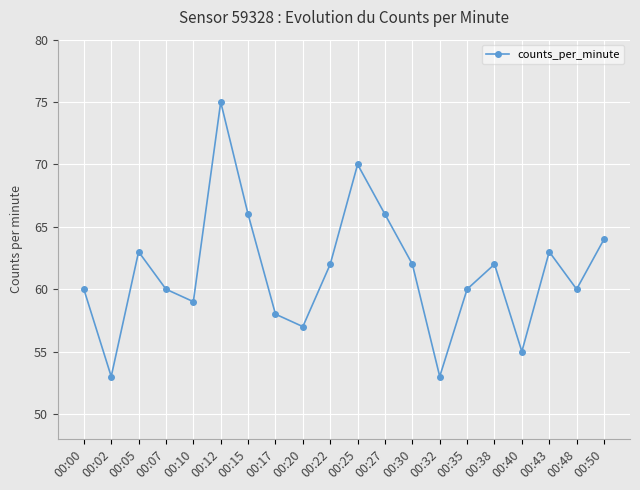

What is the value of the 4th point from the left?

60